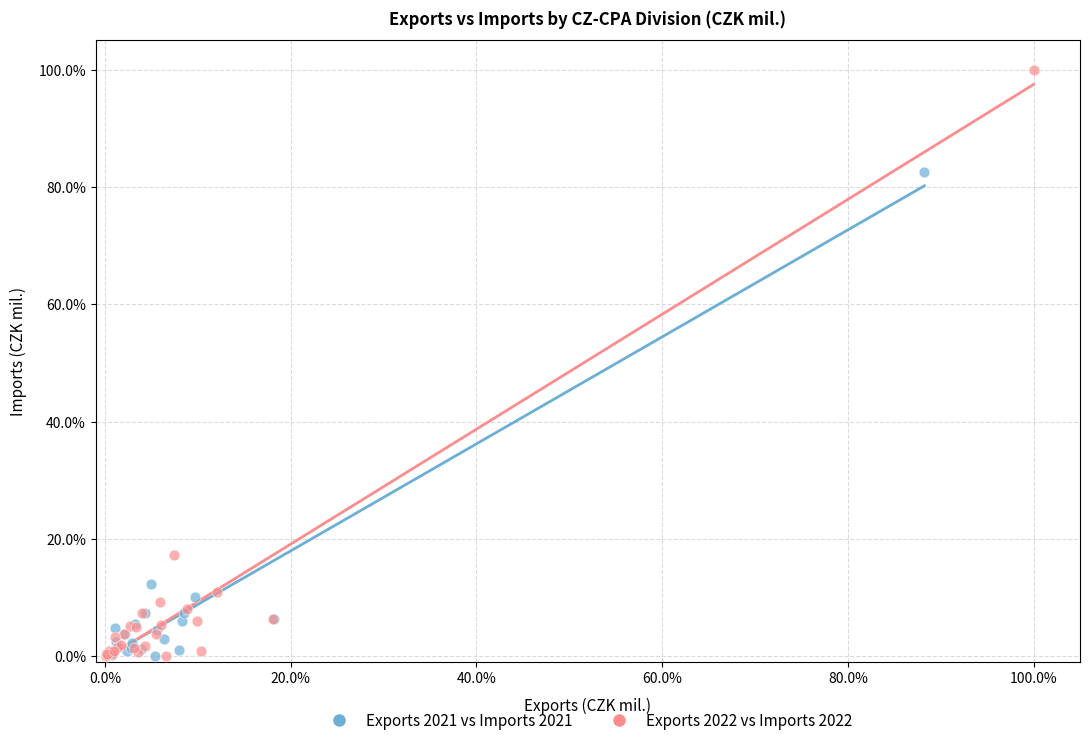

What are all the series names shown in the legend?

Exports 2021 vs Imports 2021, Exports 2022 vs Imports 2022